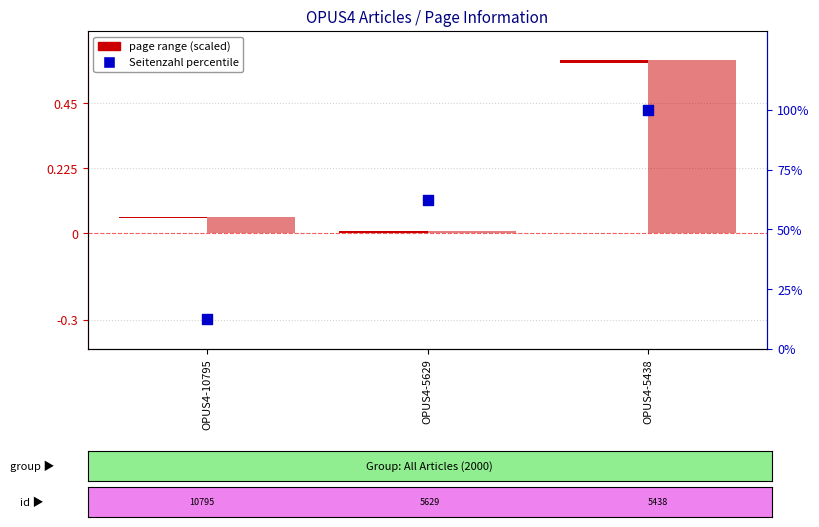

Which series reaches the minimum Y coordinate?

Erste Seite (scaled)